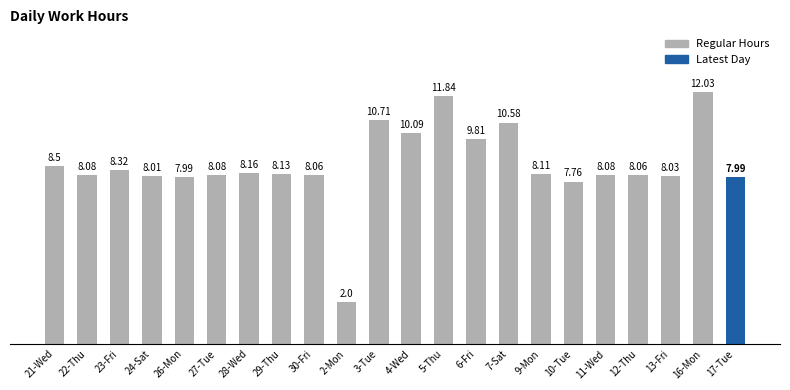

The chart shows a value of 8.1 at 22-Thu. True or false?

True